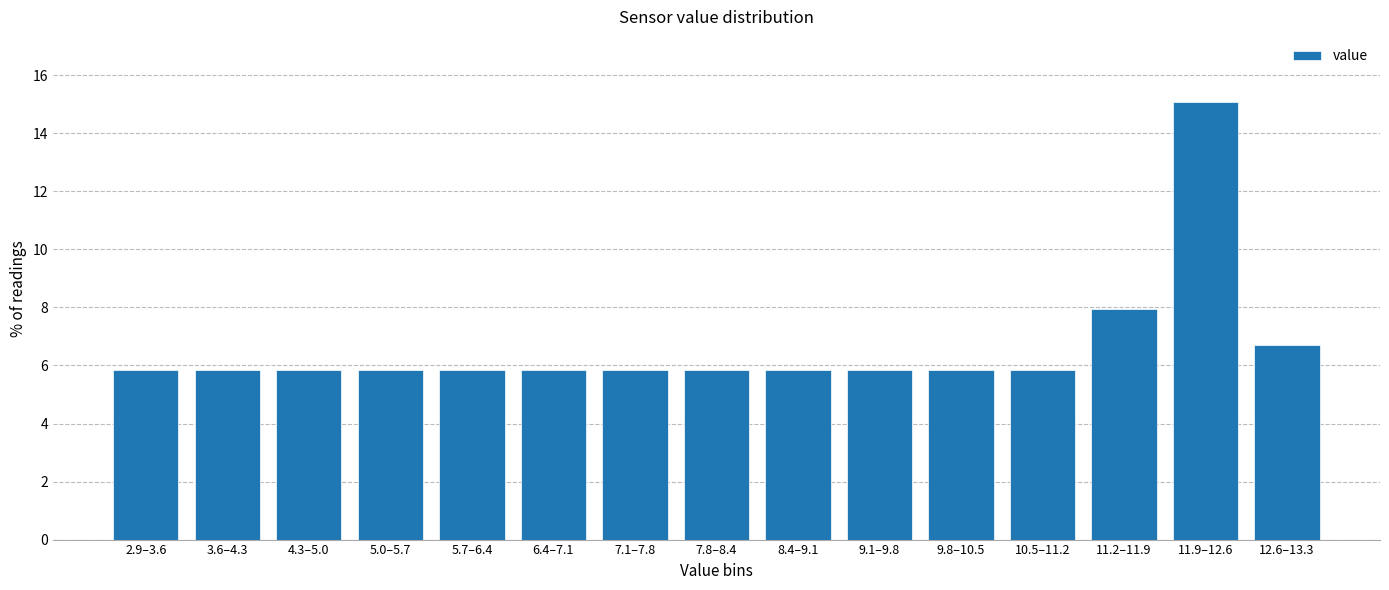

Reading left to right, transcribe all the data shown in this chart.

5.9	5.9	5.9	5.9	5.9	5.9	5.9	5.9	5.9	5.9	5.9	5.9	7.9	15.1	6.7